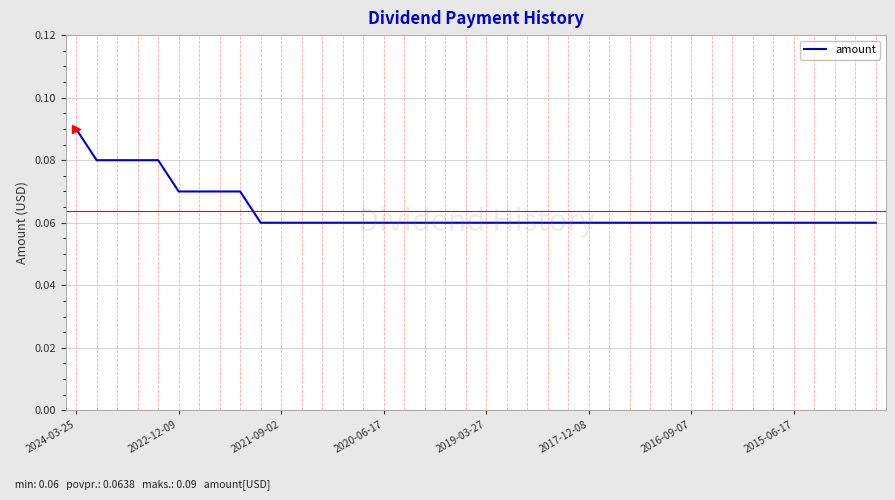

Does the chart have visible grid lines?

Yes